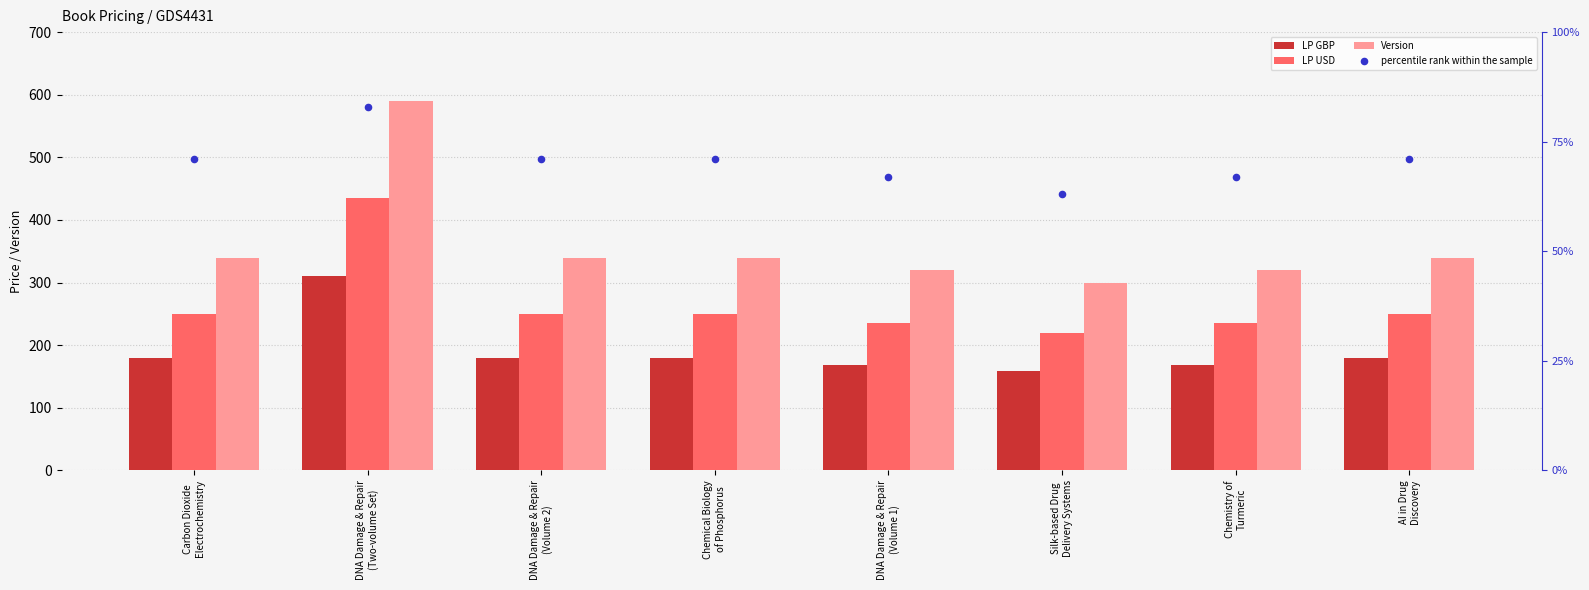

Which series reaches the minimum Y coordinate?

percentile rank within the sample